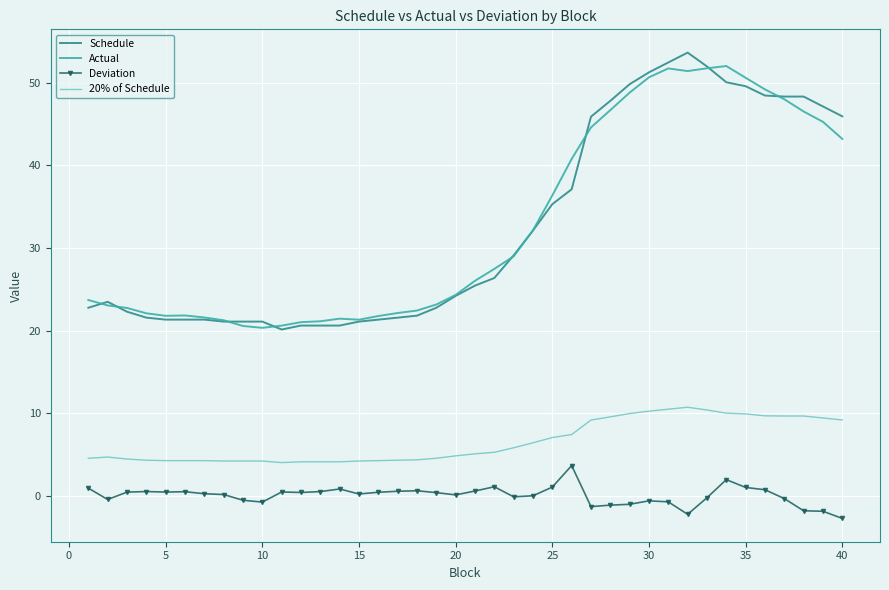

Which series has the widest spread of values?

Schedule